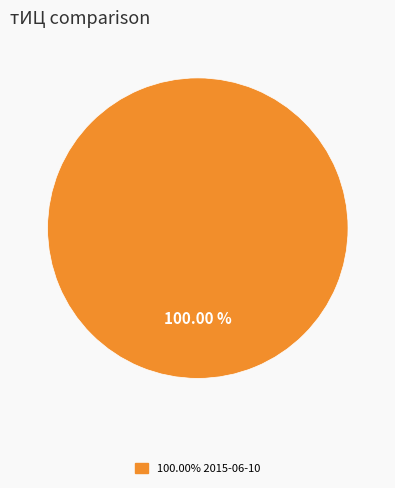

Is there a majority slice in this chart?

Yes